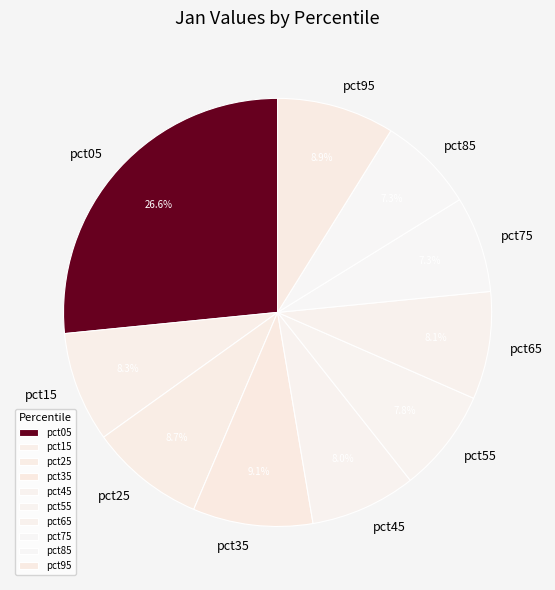

Count the number of slices in the pie.

10